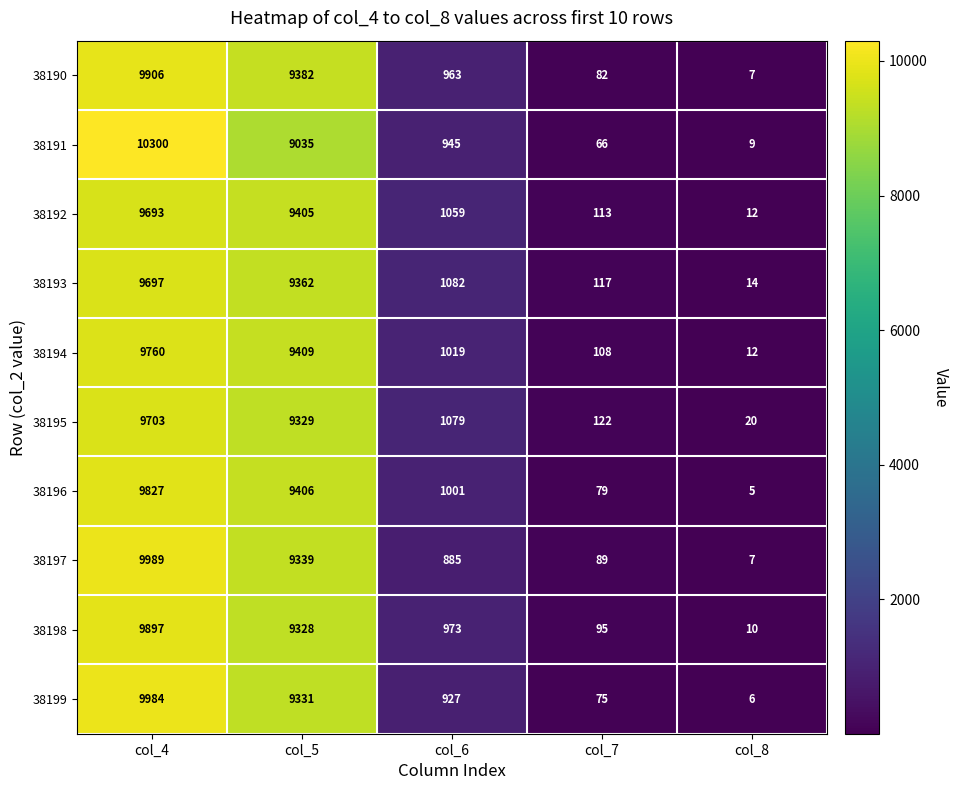

The 38197 series shows 9339 at col_5. True or false?

True